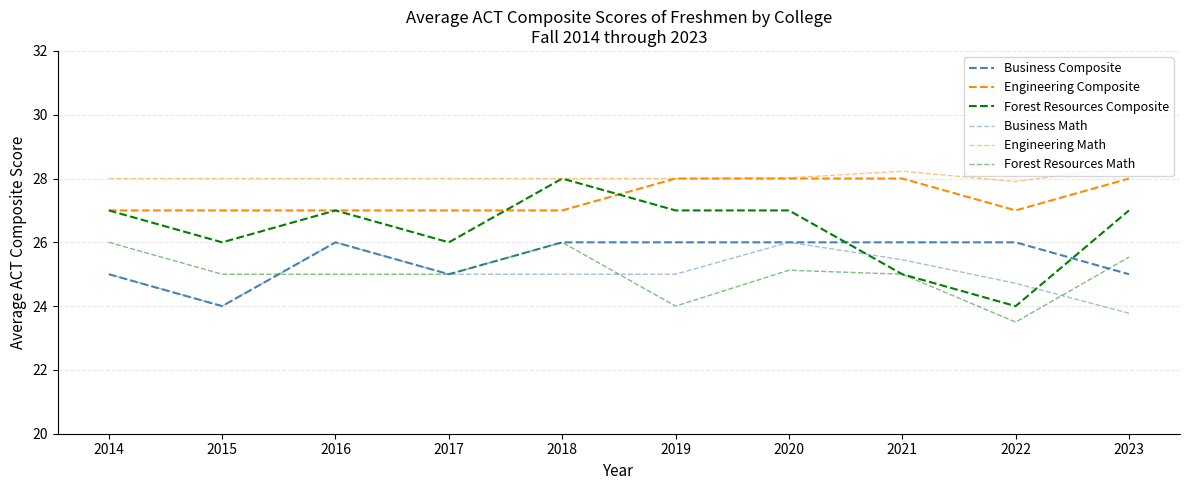

Which has a higher value, 2014 or 2021?

2021